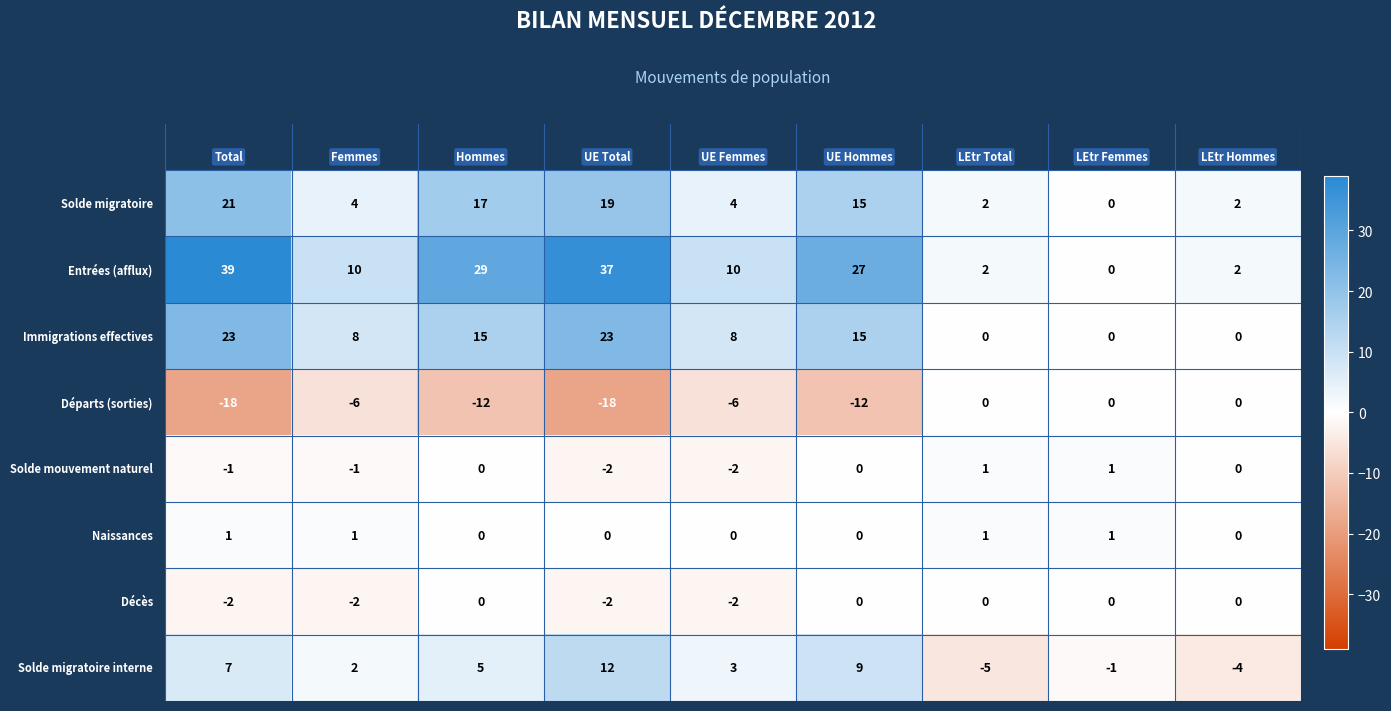

What is the greatest value displayed?

39